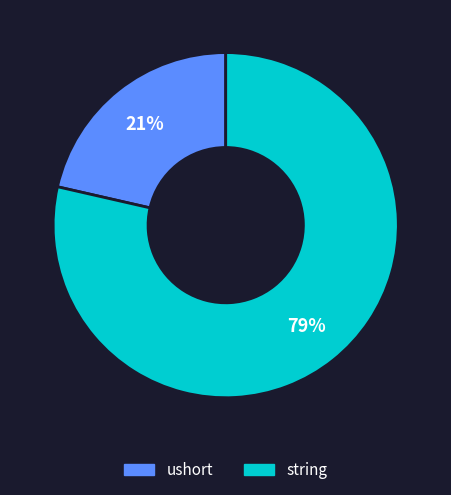

To the nearest percent, what portion does string represent?

79%